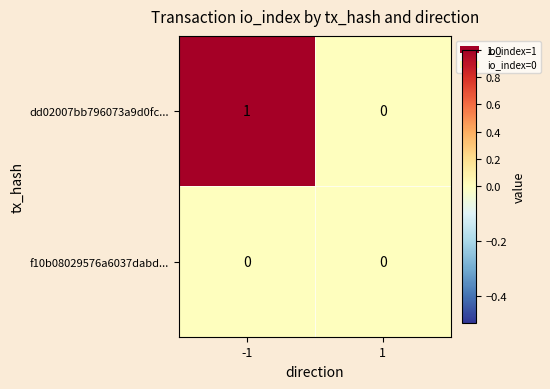

Which series has the widest spread of values?

dd02007bb796073a9d0fc...